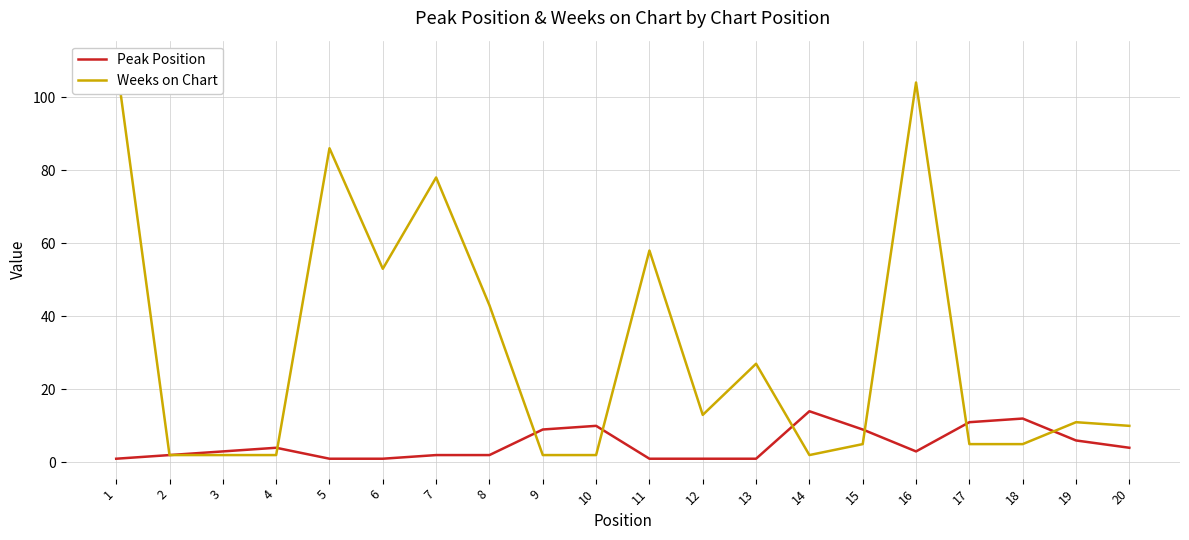

What is the maximum value for Weeks on Chart?

110